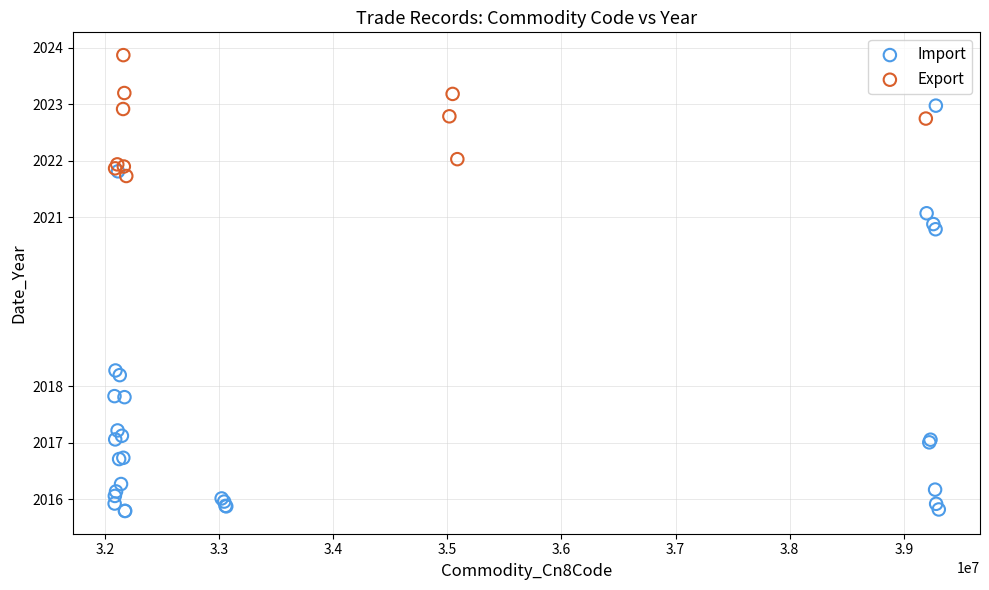

Which series has the widest spread of Y values?

Import